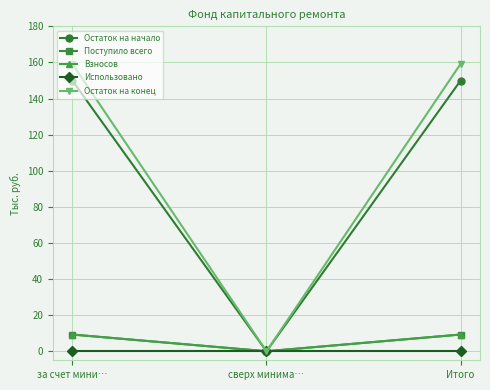

Does the chart have visible grid lines?

Yes